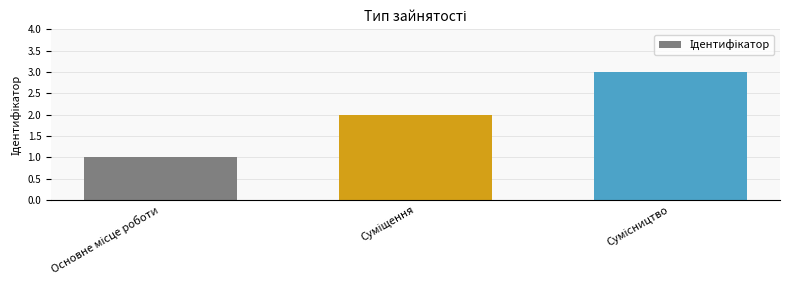

Count the number of data series in this chart.

1